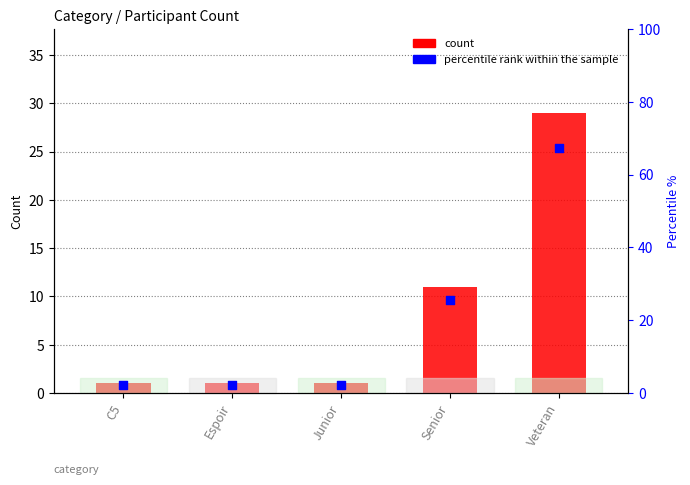

Which series has the largest total across all categories?

percentile rank within the sample